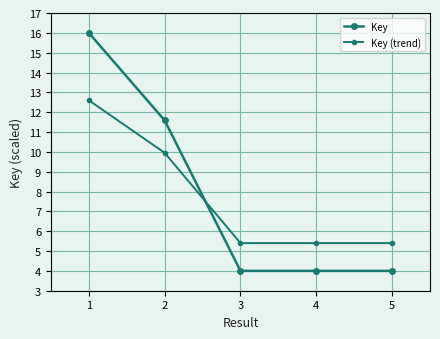

What is the sum of all Key (trend) values?

38.8